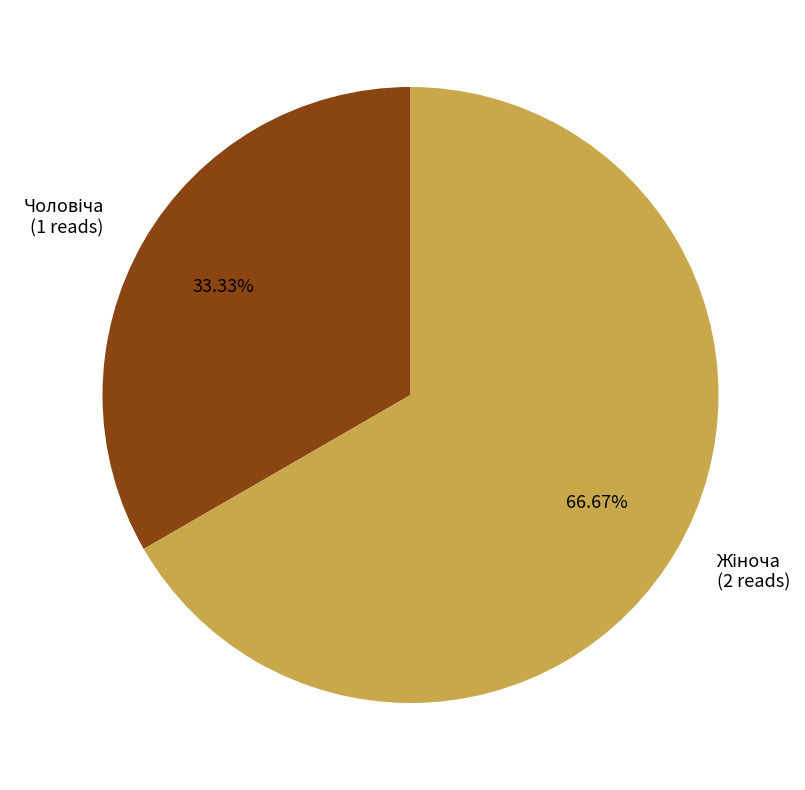

Is there any slice that represents more than half of the pie?

Yes